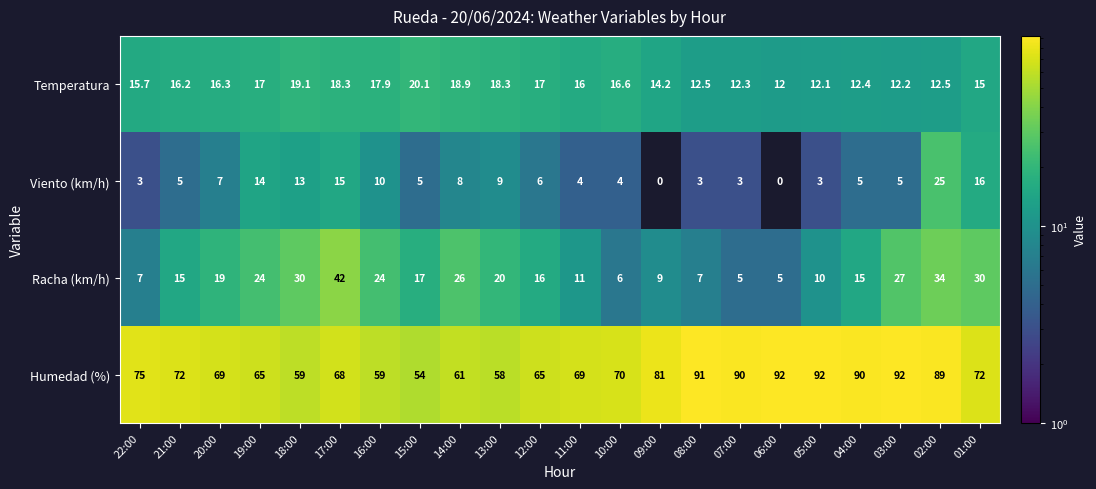

What is the difference between the maximum and minimum values in the Viento (km/h) series?

25.0